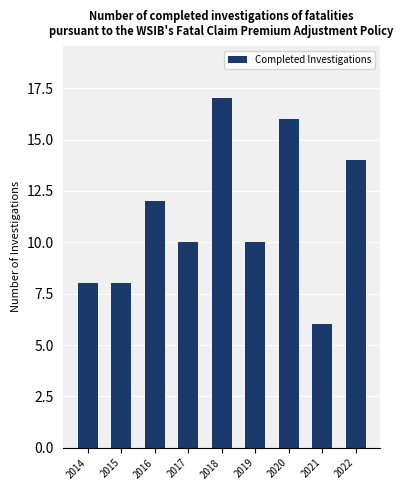

Count the values in the range 8 to 14.

6